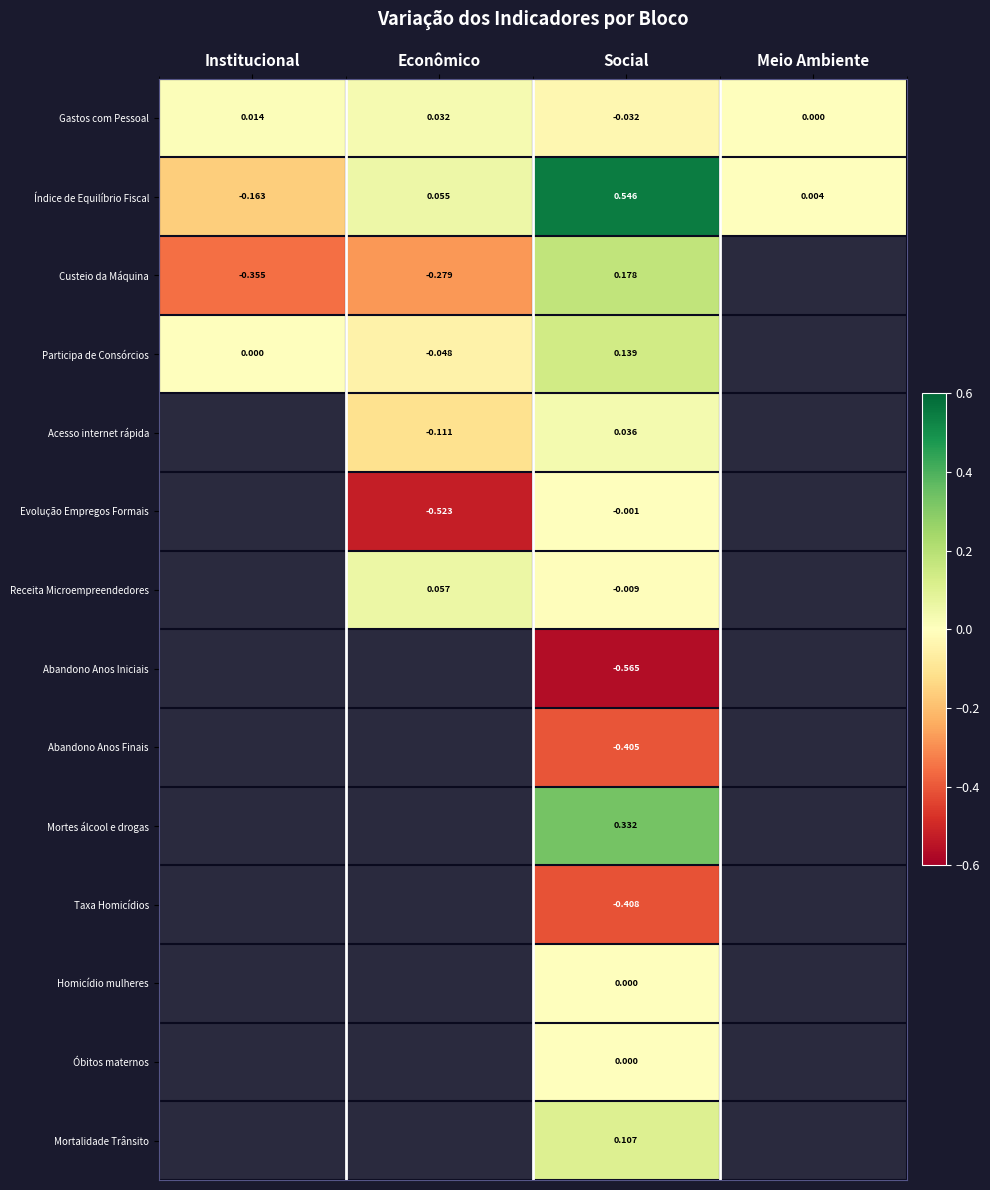

Where is Índice de Equilíbrio Fiscal nearest to the value 0?

Meio Ambiente